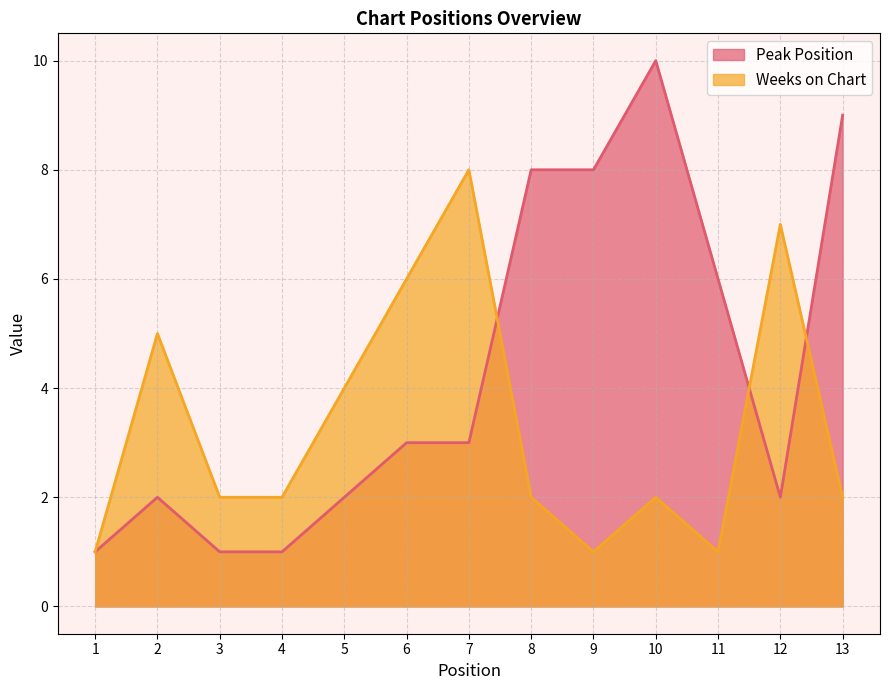

At which category does Peak Position reach its first local valley?

12